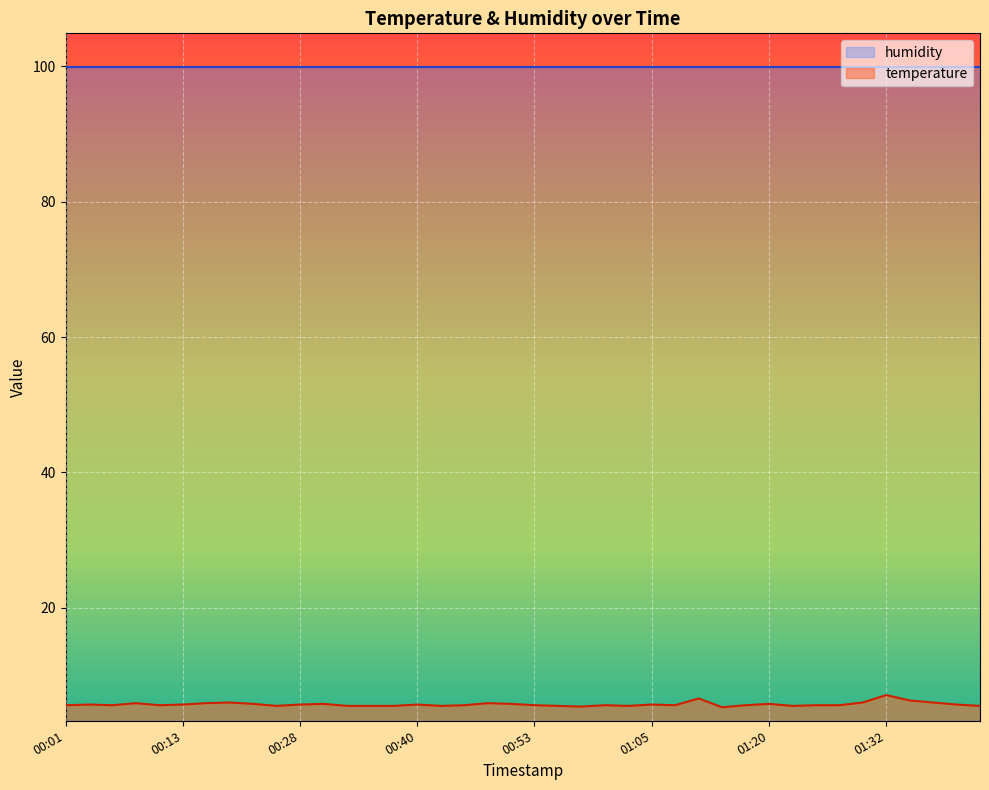

What is the smallest value displayed?

5.3